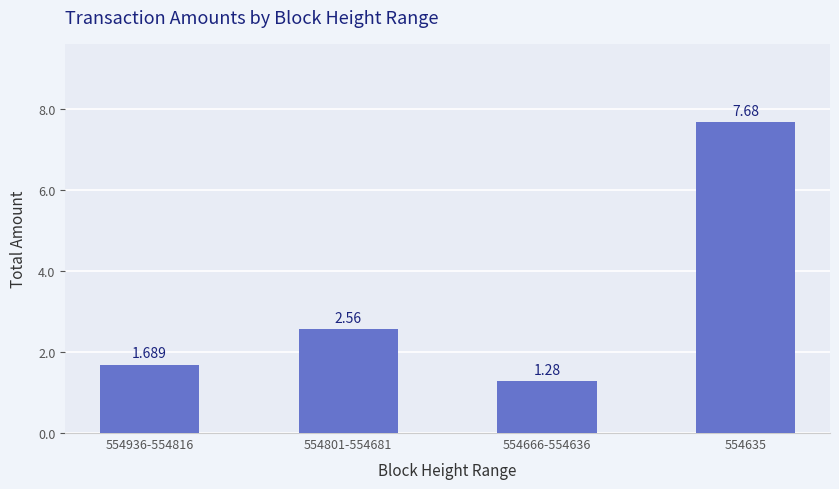

How many bars are there in total?

4